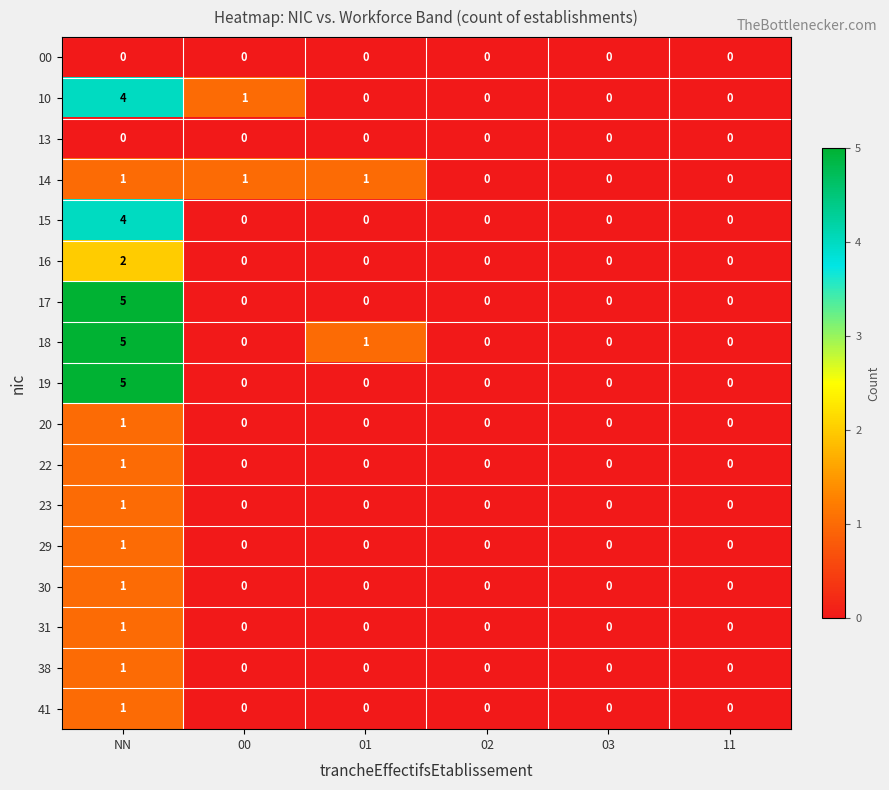

What is the difference between the highest and lowest values at NN?

5